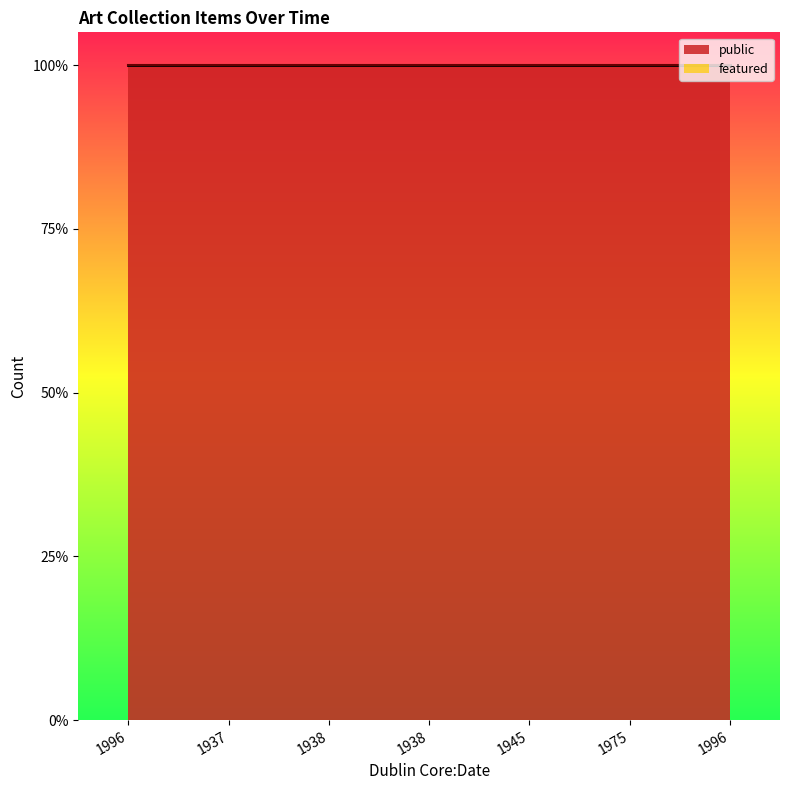

At how many categories does at least one series exceed 0?

7